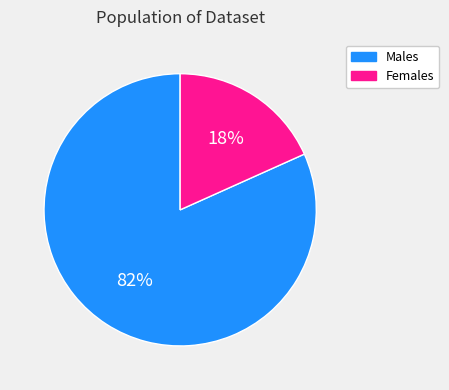

Do Males and Females together represent more than half of the pie?

Yes